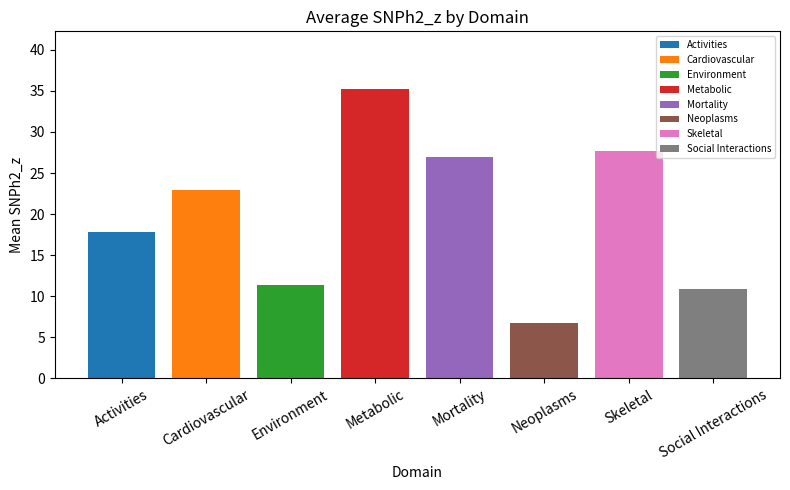

What is the approximate value at Mortality?

26.9